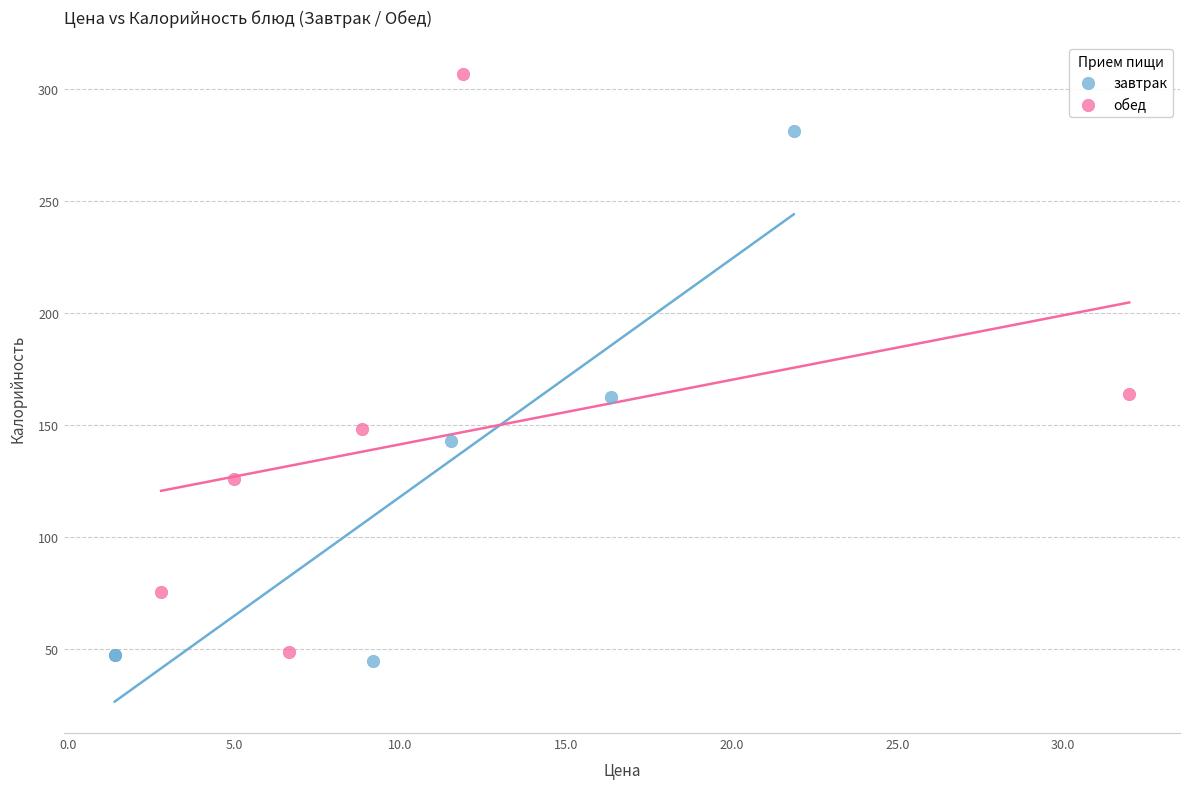

Which series has the widest spread of Y values?

обед